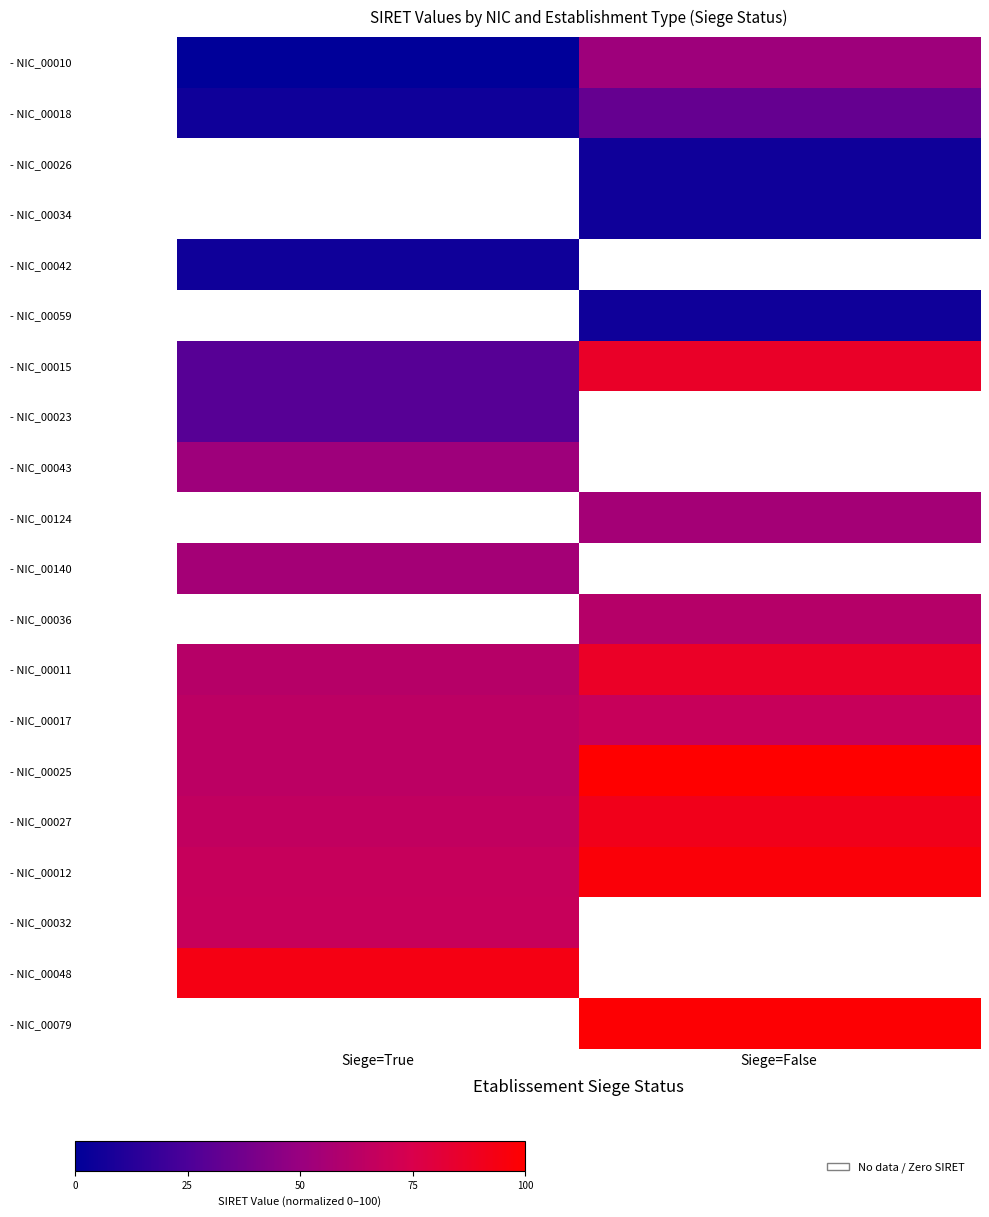

Which category has the highest value across all series?

Siege=False